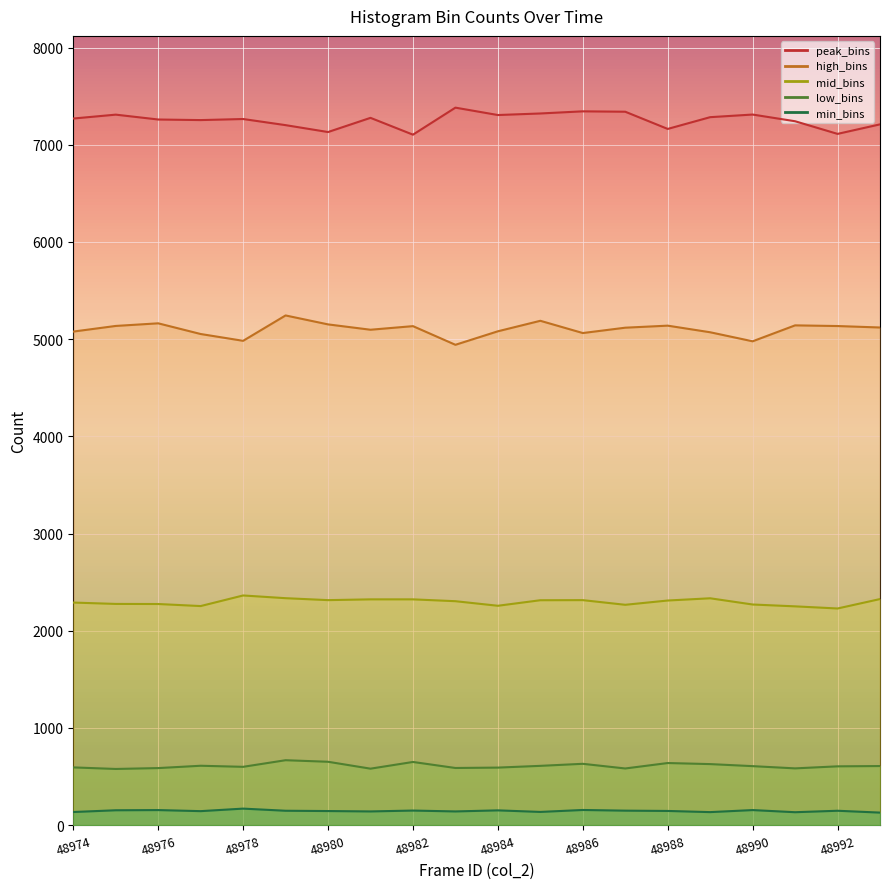

What is the average value of the peak_bins_line series?

7254